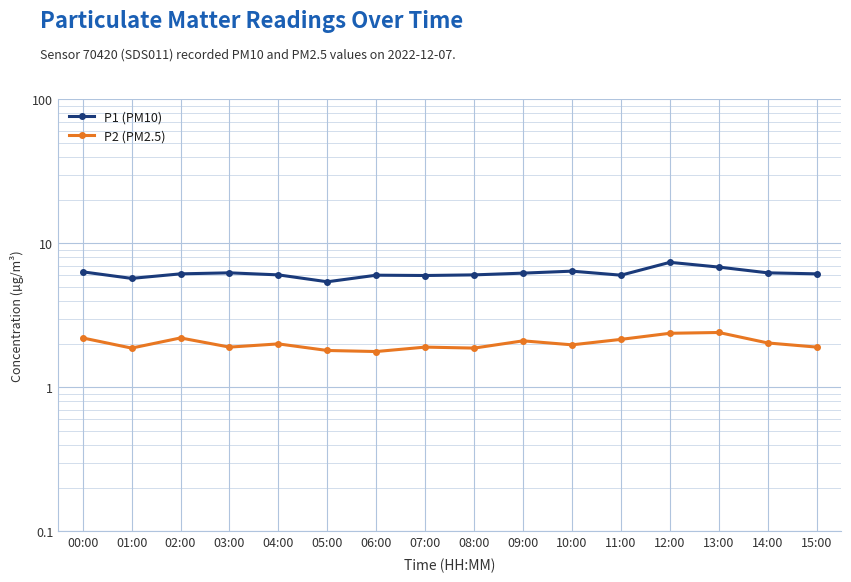

Between 01:00 and 03:00, which series saw the biggest shift?

P1 (PM10)